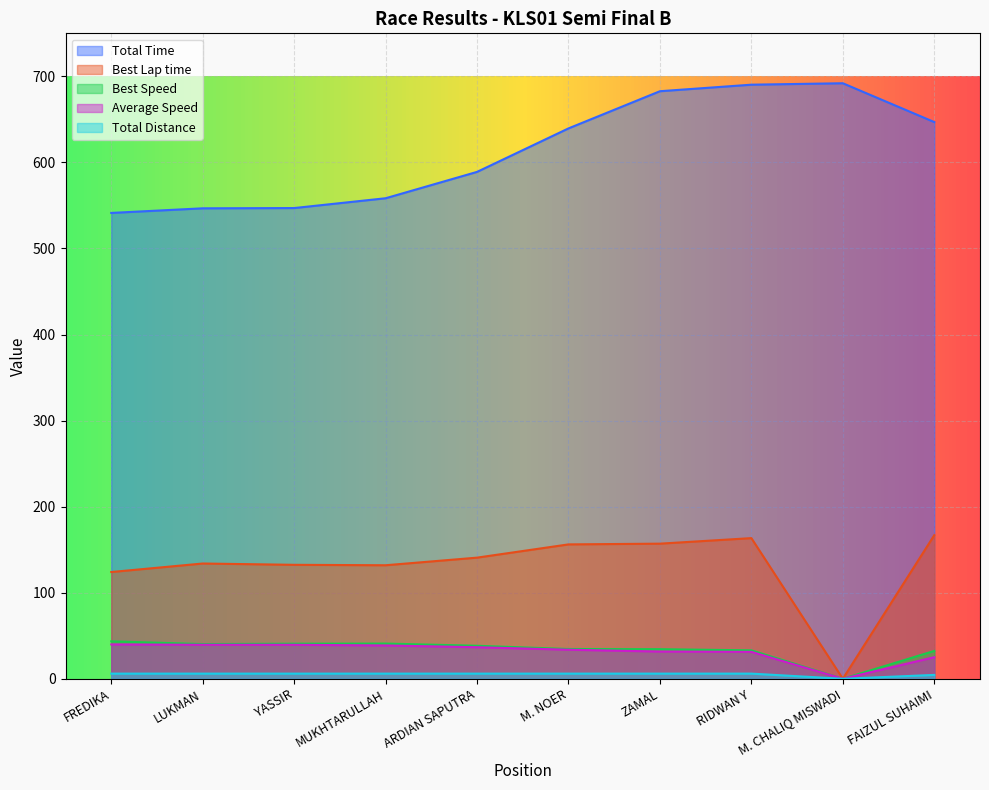

True or false: Average Speed and Best Lap time intersect in this chart.

False